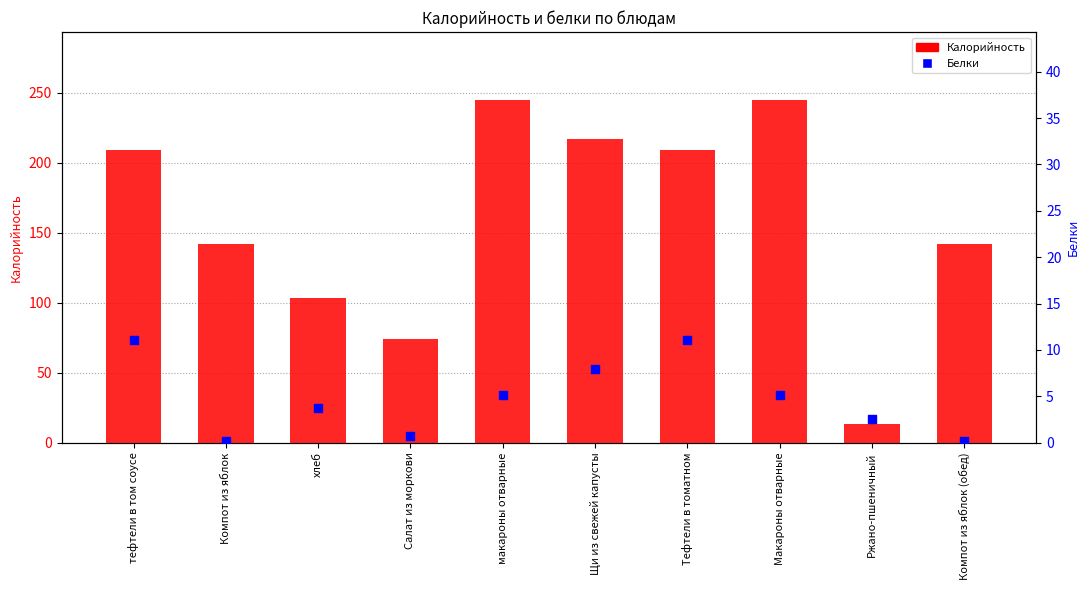

Which series has the largest Y range (max minus min)?

Калорийность